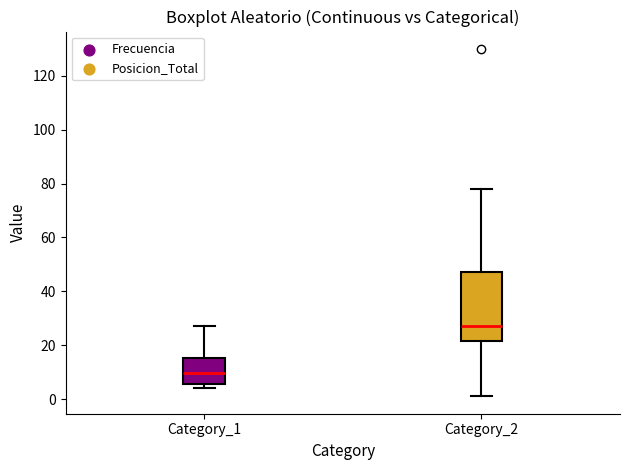

Reading left to right, transcribe this box plot: for each box, give where its median line is, the range the box spans, and where its two whiskers end, as read against the y-axis. The values are not printed on the chart, so give them approximately, as read against the axis.

Category_1: median 10, box 6 to 16, whiskers 4 to 28
Category_2: median 28, box 22 to 48, whiskers 2 to 78